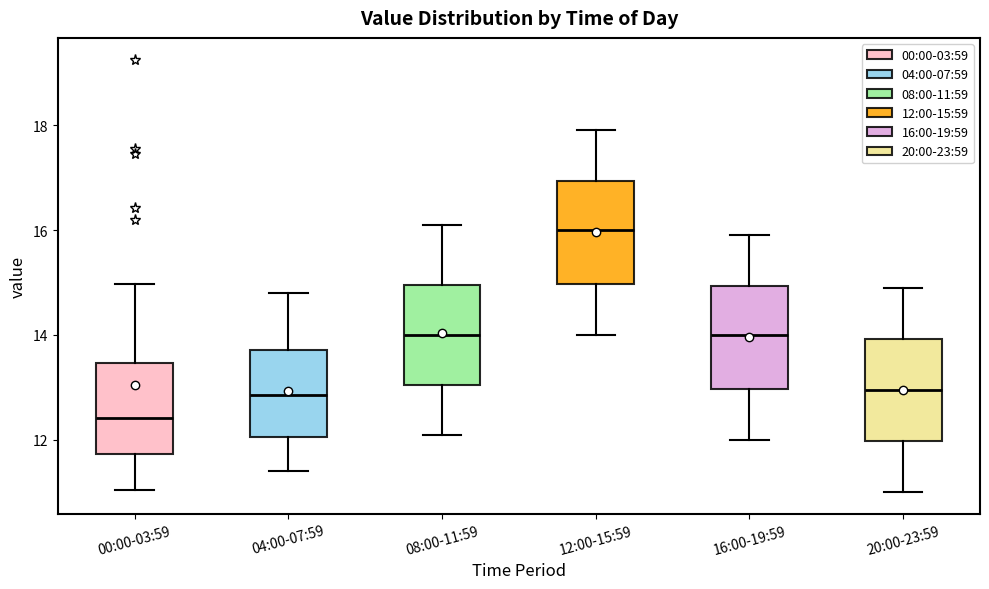

Where does the upper whisker of the box for 12:00-15:59 end on the y-axis? The values are not printed on the chart, so give them approximately, as read against the axis.

18.0